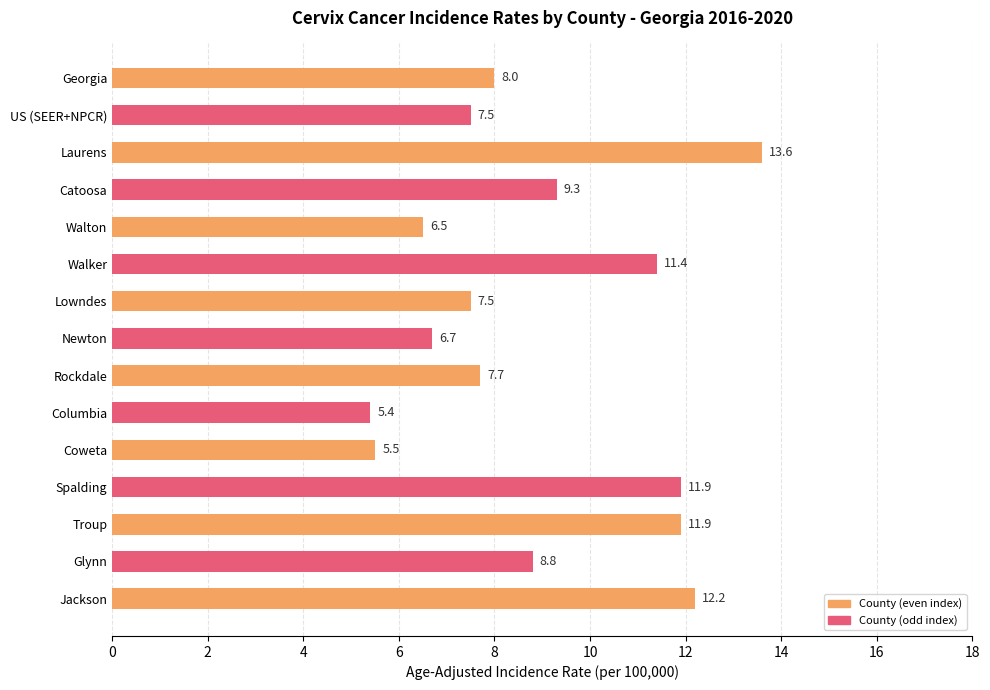

At which label is the value closest to 9?

Glynn